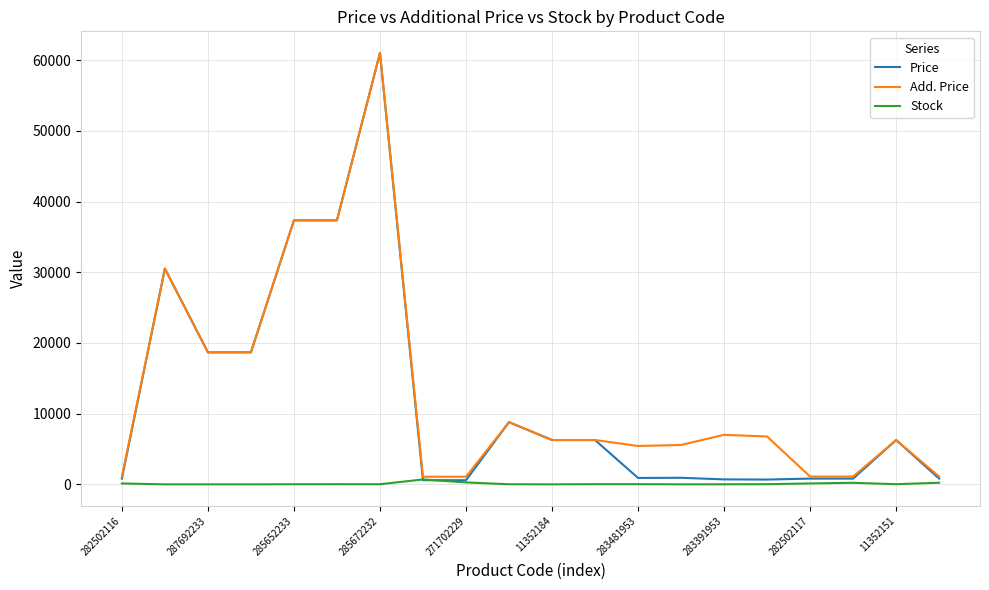

What is the average value of the Add. Price series?

13124.2